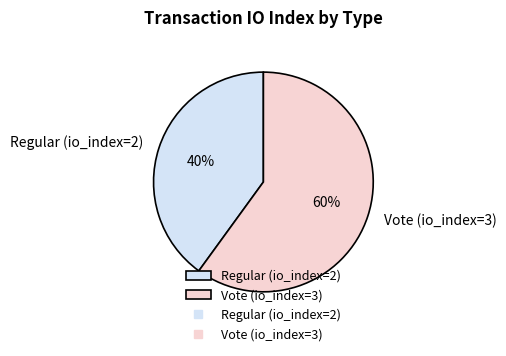

To the nearest percent, what is the average slice percentage?

50%